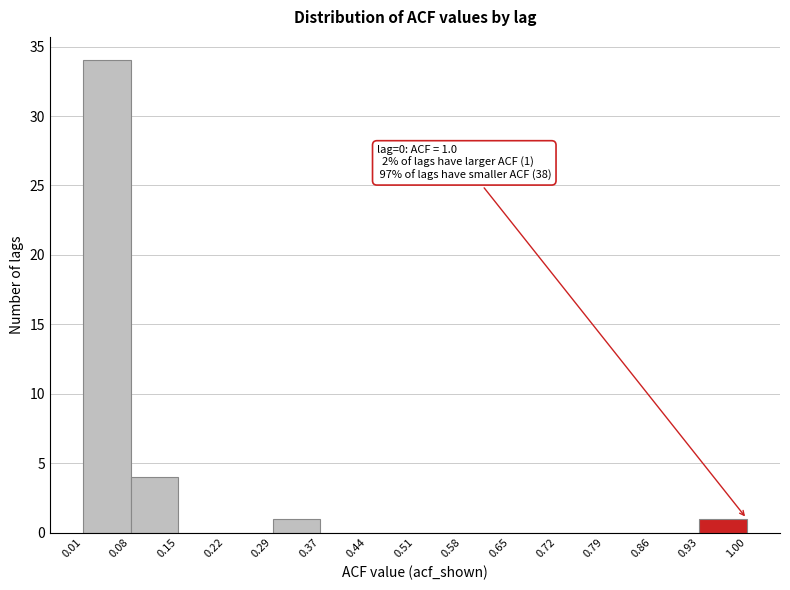

Which range on the x-axis has the tallest bar?

0.01 to 0.08